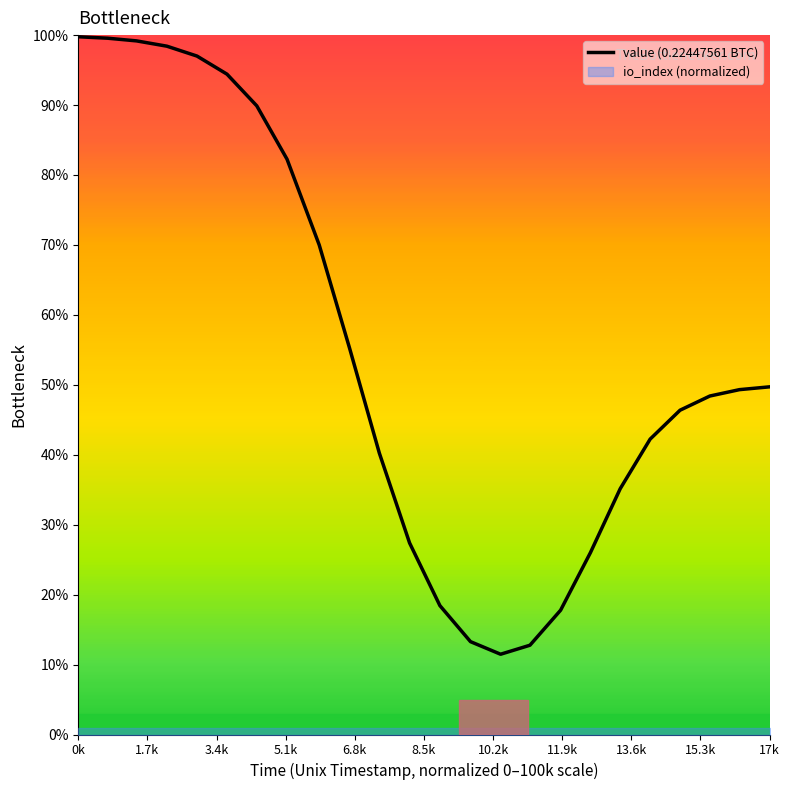

What is the sum of all values?

1324.2